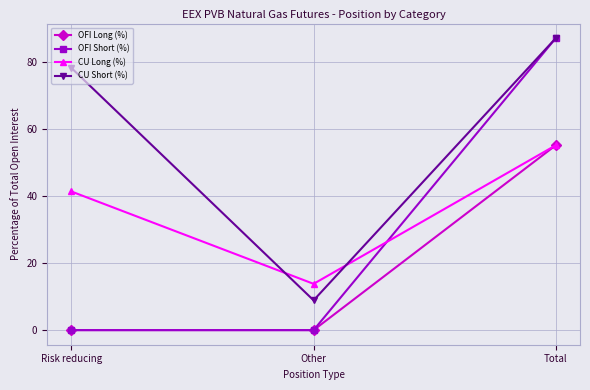

The value of OFI Short (%) at Total is 87.1. True or false?

True